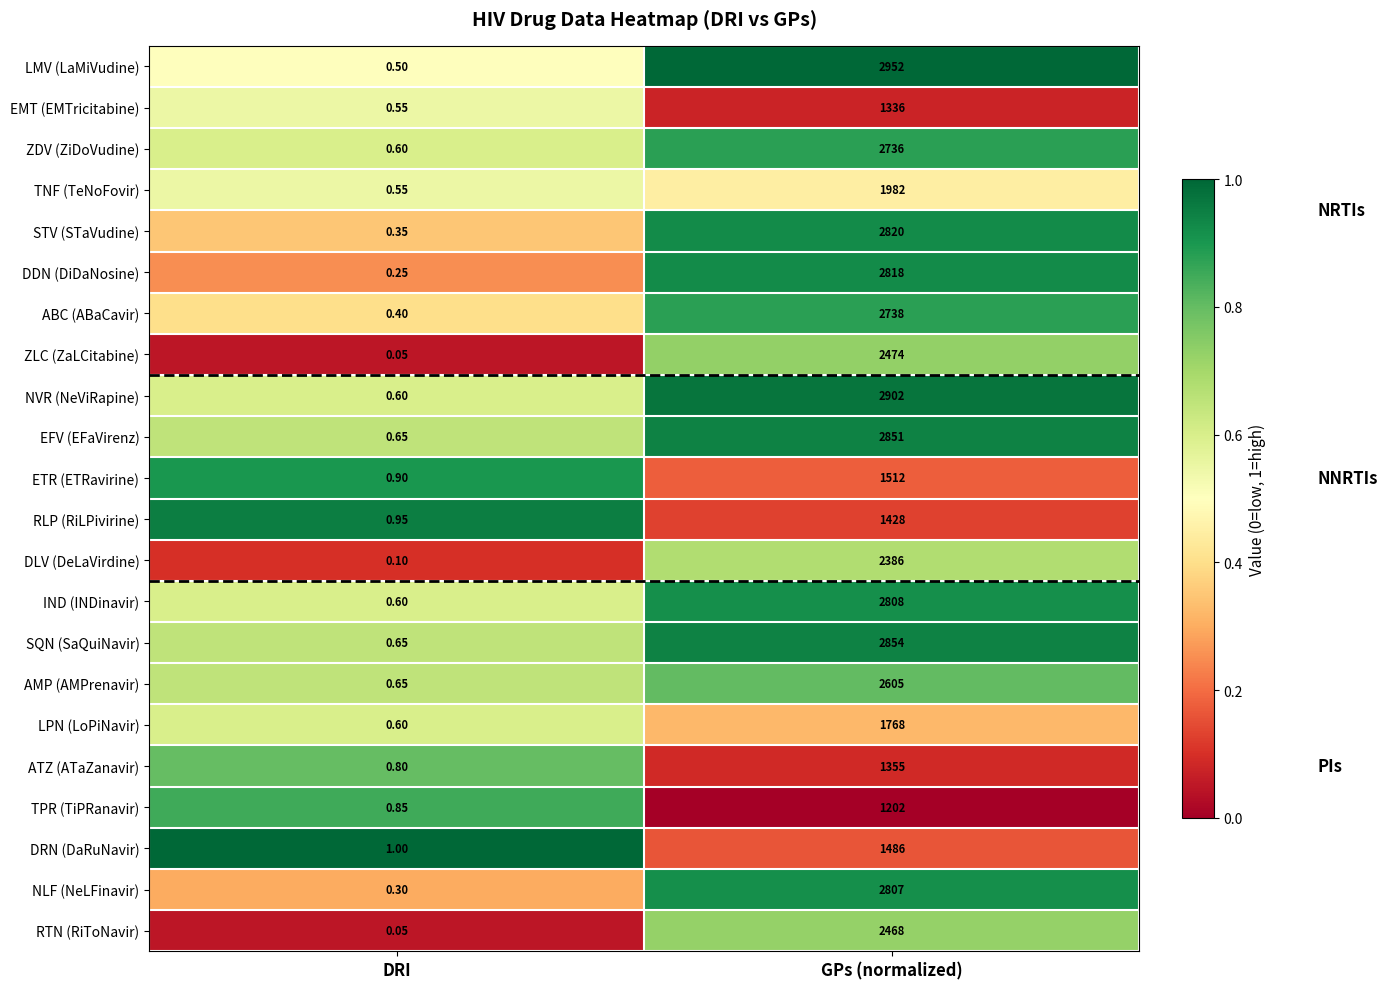

List the series in order of their peak value, highest first.

LMV (LaMiVudine), NVR (NeViRapine), SQN (SaQuiNavir), EFV (EFaVirenz), STV (STaVudine), DDN (DiDaNosine), IND (INDinavir), NLF (NeLFinavir), ABC (ABaCavir), ZDV (ZiDoVudine), AMP (AMPrenavir), ZLC (ZaLCitabine), RTN (RiToNavir), DLV (DeLaVirdine), TNF (TeNoFovir), LPN (LoPiNavir), ETR (ETRavirine), DRN (DaRuNavir), RLP (RiLPivirine), ATZ (ATaZanavir), EMT (EMTricitabine), TPR (TiPRanavir)